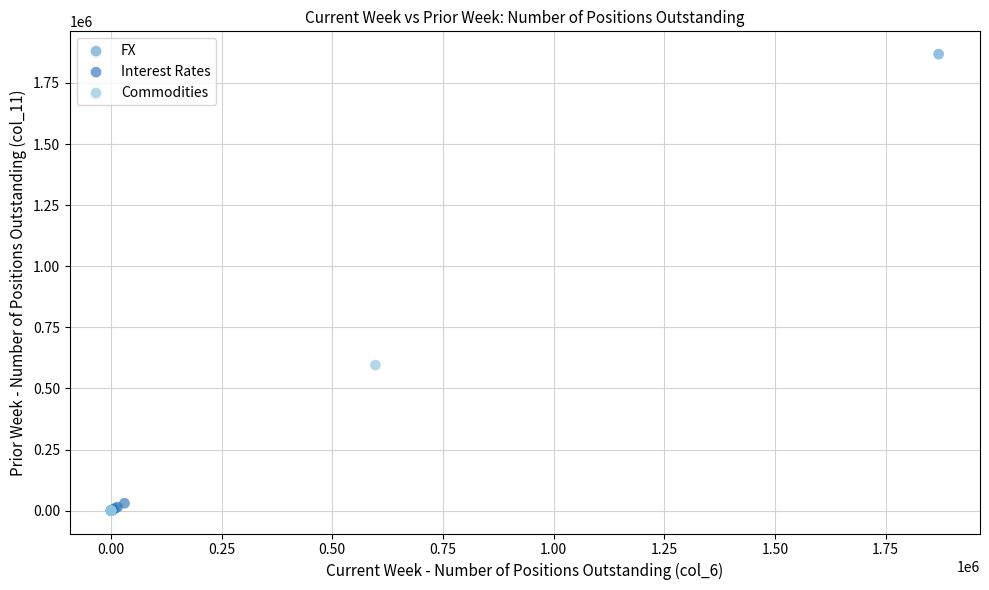

Which series reaches the maximum Y coordinate?

FX